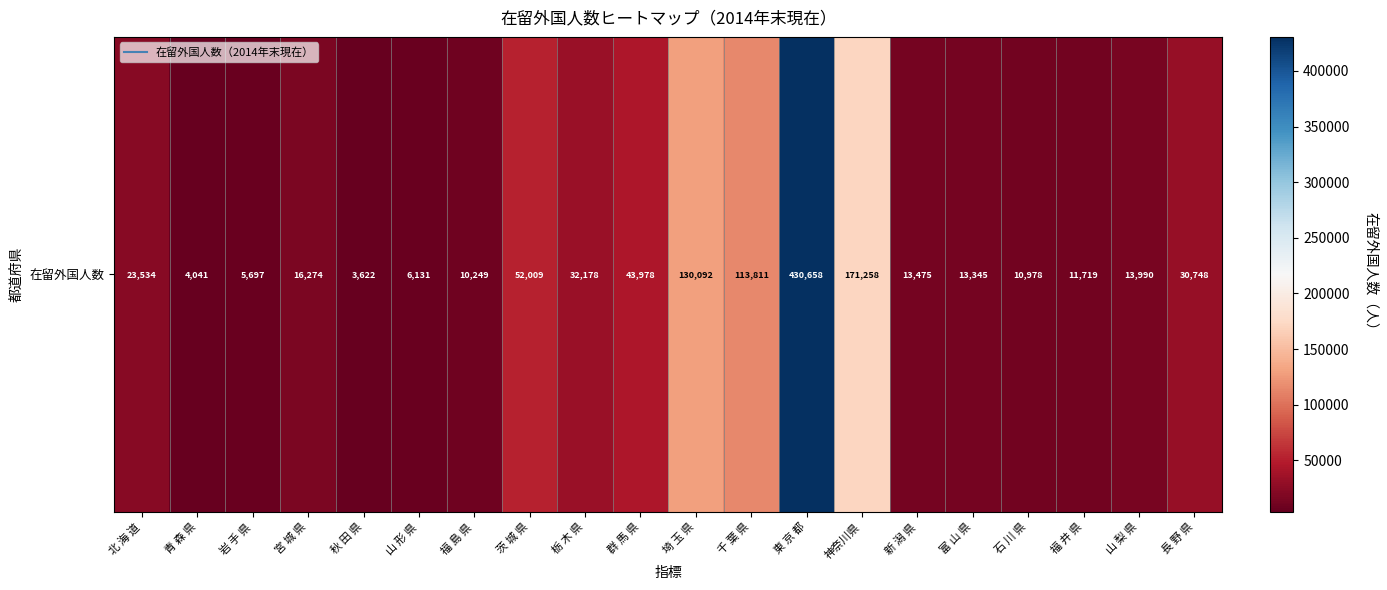

The value at 東 京 都 is 109472. True or false?

False